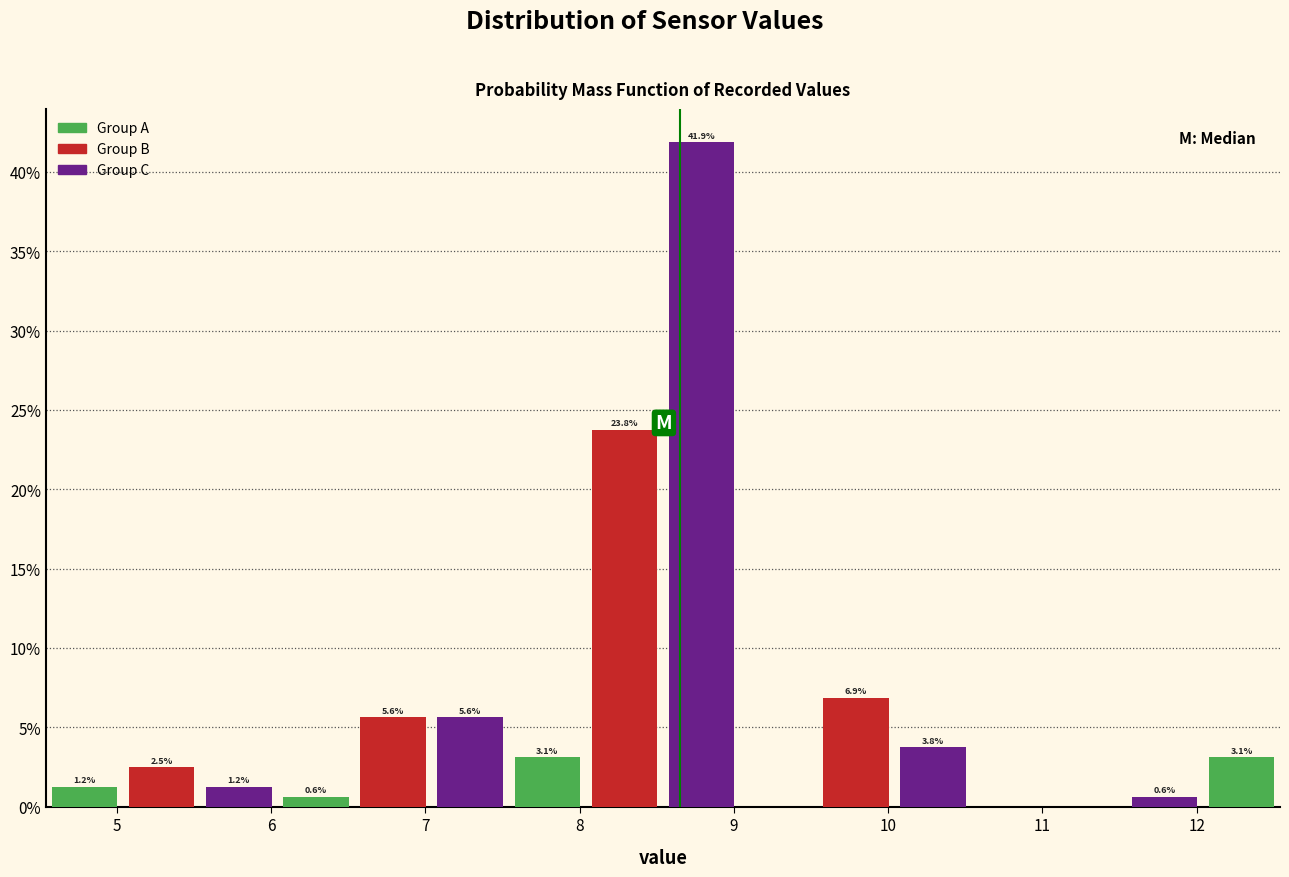

Over which range of the x-axis is the bar tallest?

8.54 to 9.04